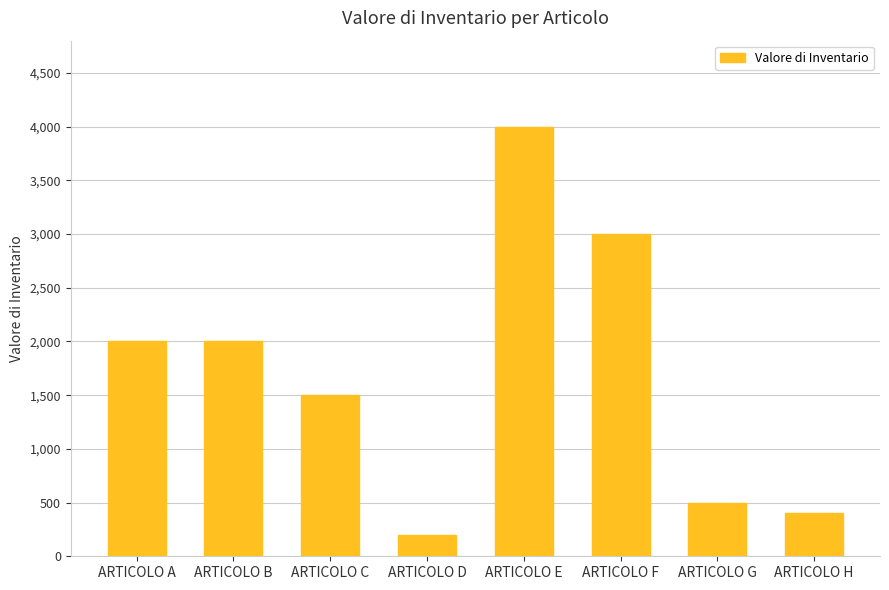

What is the difference between the maximum and minimum values?

3800